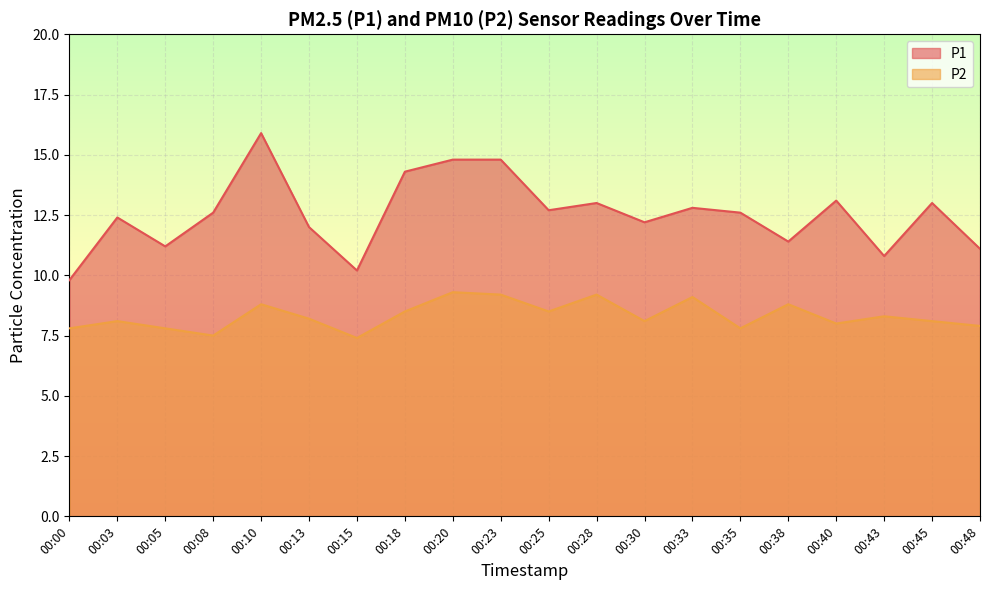

Is the value of P1 at 00:43 greater than the value of P2 at 00:03?

Yes